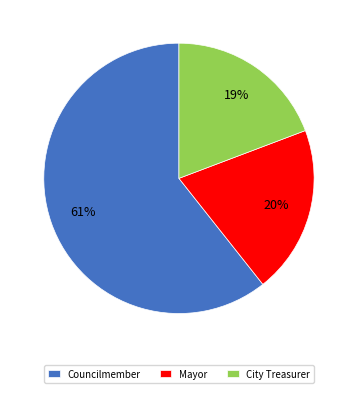

Approximately how many times larger is the value at Councilmember compared to City Treasurer?

3.2